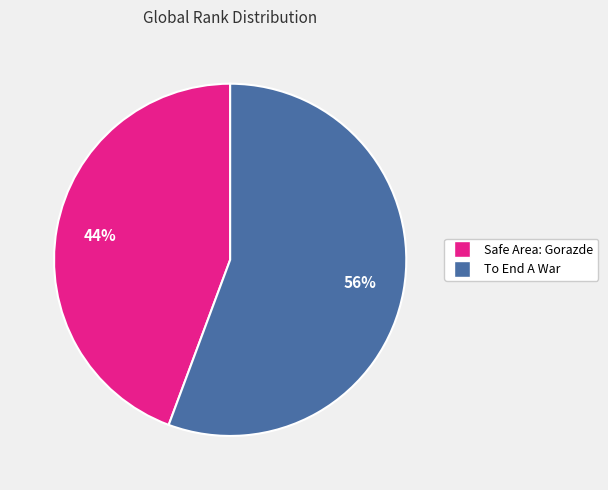

To the nearest percent, what is the combined percentage of To End A War and Safe Area: Gorazde?

100%